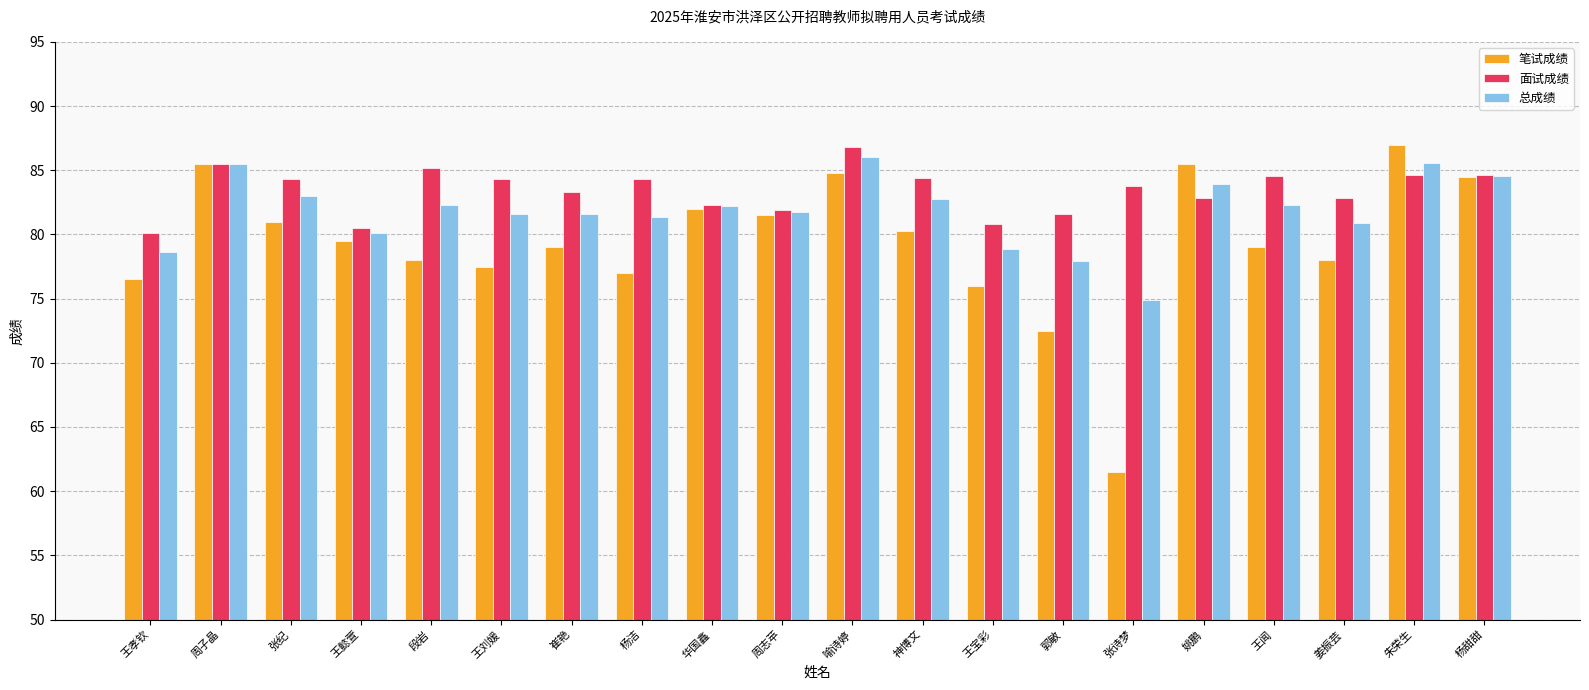

Does the chart contain stacked bars?

No